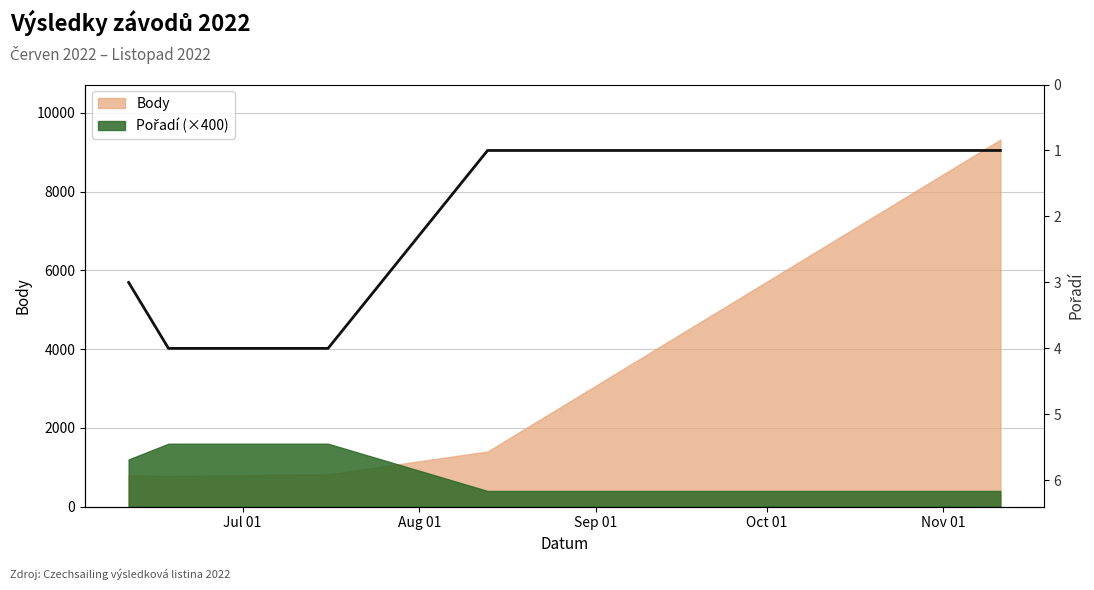

At which label is the value closest to 2?

Jul 01